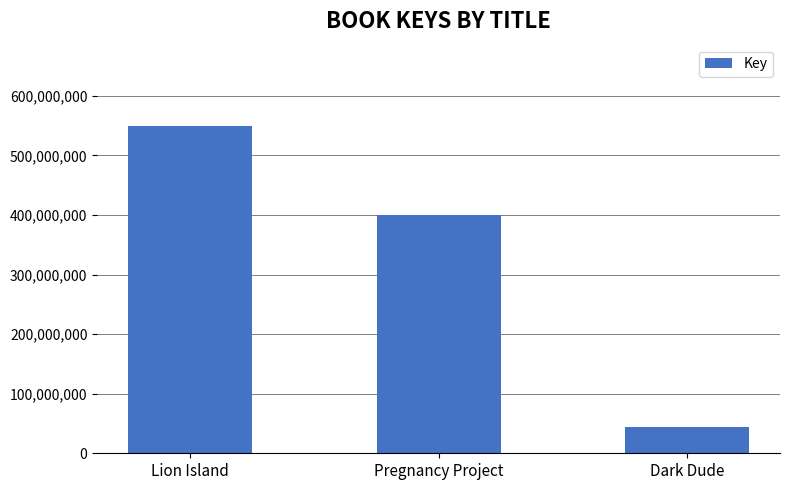

What is the smallest value displayed?

44172924